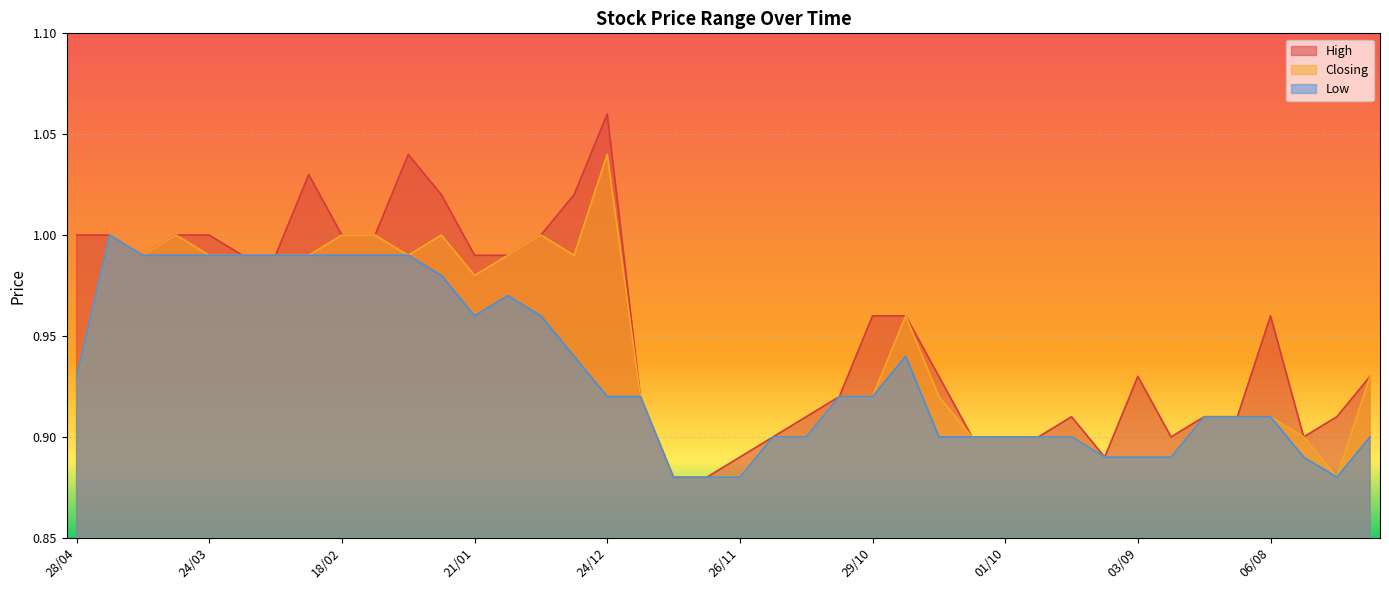

Reading left to right, what are all the values shown in this chart?

High: 1.0	1.0	1.0	1.0	1.0	1.0	1.0	1.0	1.0	1.0	1.0	1.0	1.0	1.0	1.0	1.0	1.1	0.9	0.9	0.9	0.9	0.9	0.9	0.9	1.0	1.0	0.9	0.9	0.9	0.9	0.9	0.9	0.9	0.9	0.9	0.9	1.0	0.9	0.9	0.9
Closing: 0.9	1.0	1.0	1.0	1.0	1.0	1.0	1.0	1.0	1.0	1.0	1.0	1.0	1.0	1.0	1.0	1.0	0.9	0.9	0.9	0.9	0.9	0.9	0.9	0.9	1.0	0.9	0.9	0.9	0.9	0.9	0.9	0.9	0.9	0.9	0.9	0.9	0.9	0.9	0.9
Low: 0.9	1.0	1.0	1.0	1.0	1.0	1.0	1.0	1.0	1.0	1.0	1.0	1.0	1.0	1.0	0.9	0.9	0.9	0.9	0.9	0.9	0.9	0.9	0.9	0.9	0.9	0.9	0.9	0.9	0.9	0.9	0.9	0.9	0.9	0.9	0.9	0.9	0.9	0.9	0.9